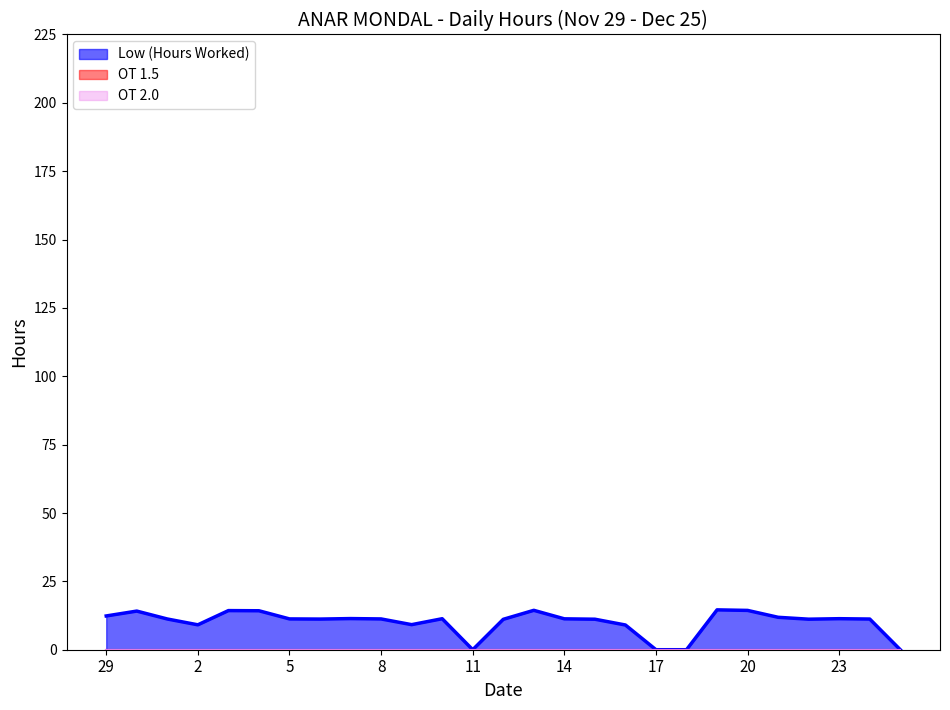

Rank the series by their maximum value, from highest to lowest.

Low (Hours Worked), OT 1.5, OT 2.0